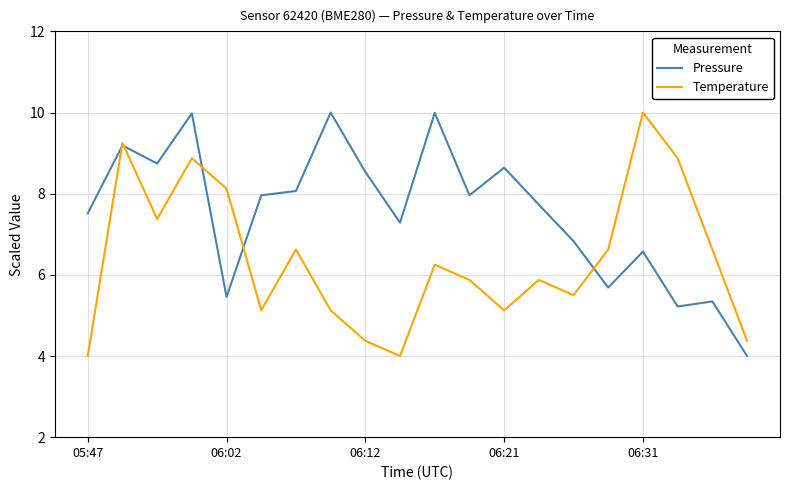

What is the smallest value displayed?

4.0